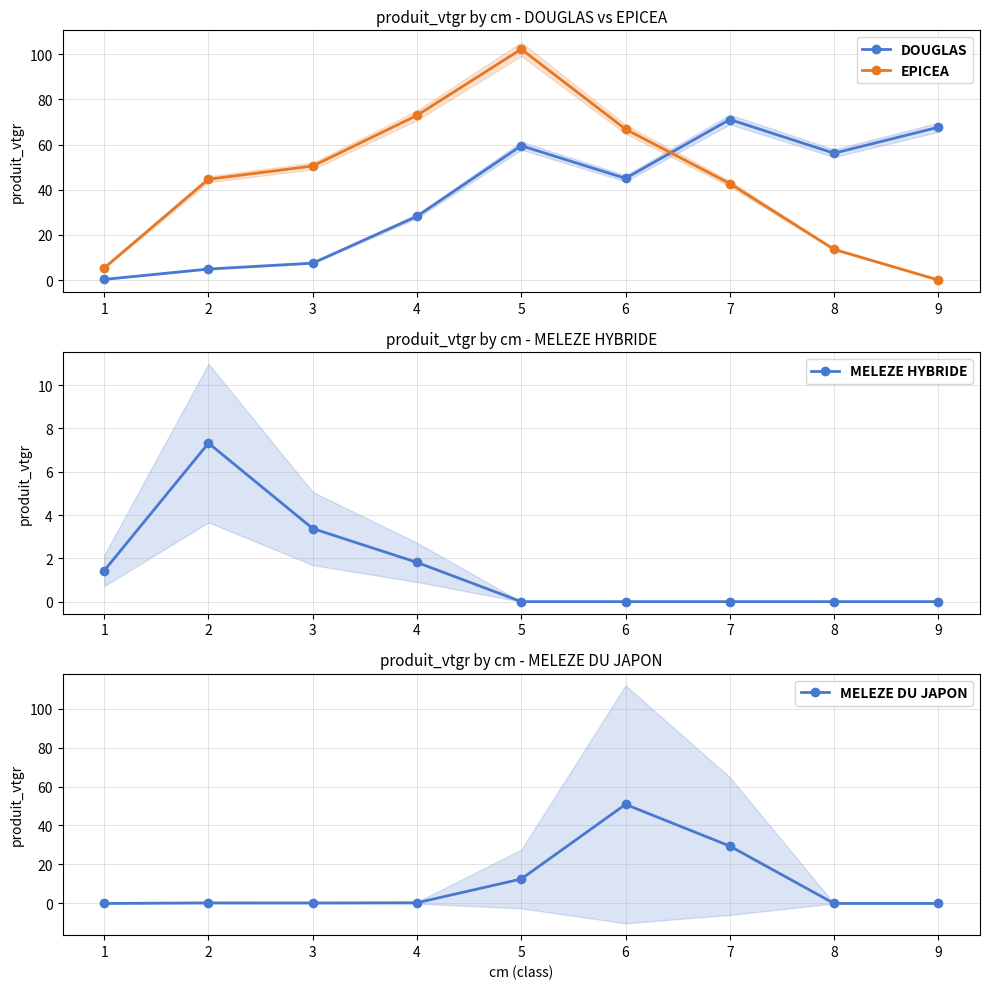

The value of MELEZE DU JAPON at 2 is 0.3. True or false?

True